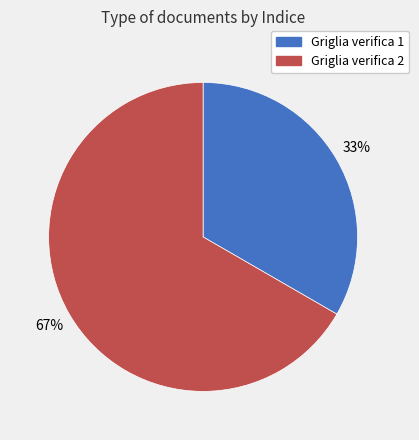

Do Griglia verifica 1 and Griglia verifica 2 together represent more than half of the pie?

Yes